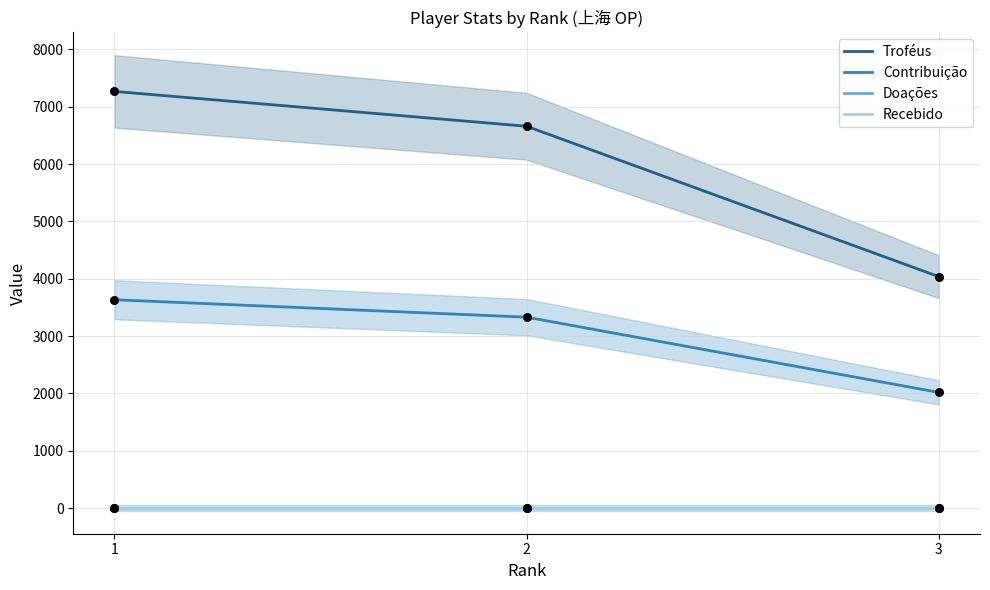

What are all the series names shown in the legend?

Troféus, Contribuição, Doações, Recebido